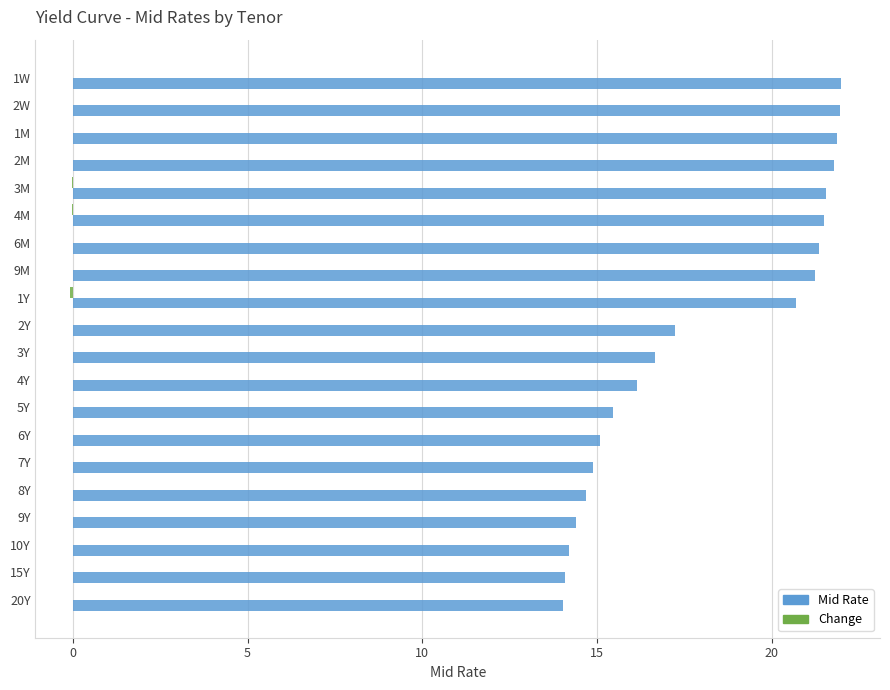

Between 1Y and 10Y, which series saw the biggest shift?

Mid Rate